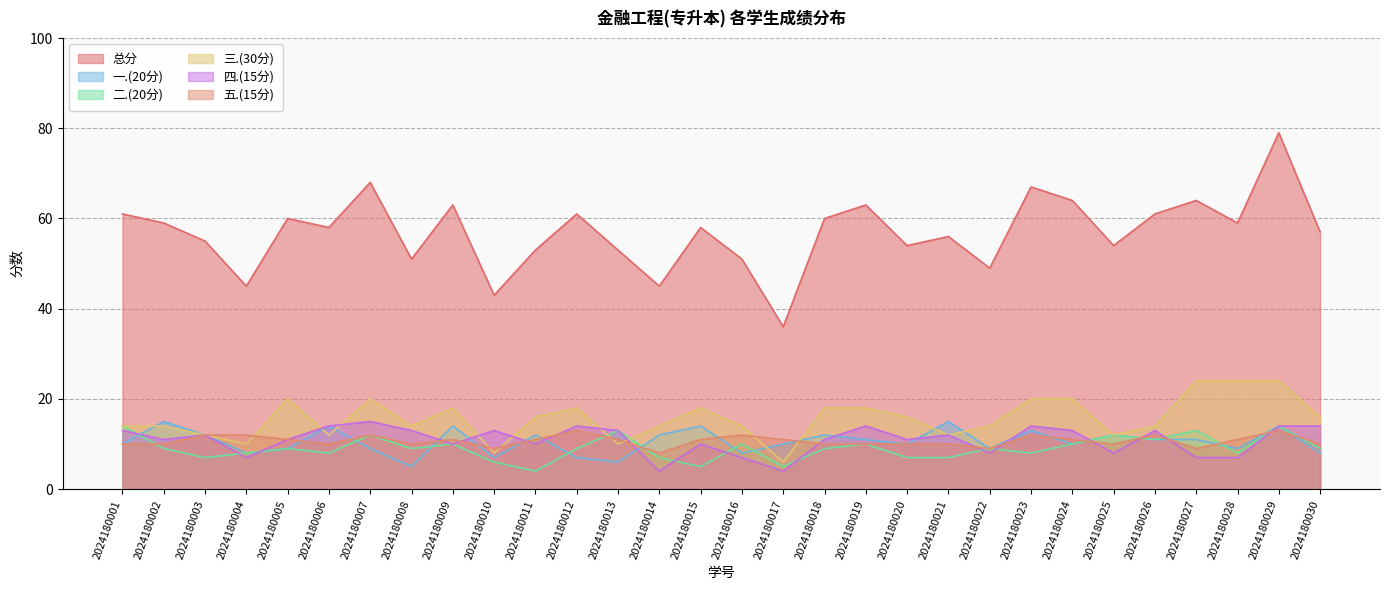

Reading left to right, what are all the values shown in this chart?

总分: 61	59	55	45	60	58	68	51	63	43	53	61	53	45	58	51	36	60	63	54	56	49	67	64	54	61	64	59	79	57
一.(20分): 10	15	12	8	9	14	9	5	14	7	12	7	6	12	14	8	10	12	11	10	15	9	13	10	12	11	11	9	14	8
二.(20分): 14	9	7	8	9	8	12	9	10	6	4	9	13	7	5	10	5	9	10	7	7	9	8	10	12	11	13	8	14	9
三.(30分): 14	14	12	10	20	12	20	14	18	8	16	18	10	14	18	14	6	18	18	16	12	14	20	20	12	14	24	24	24	16
四.(15分): 13	11	12	7	11	14	15	13	10	13	10	14	13	4	10	7	4	11	14	11	12	8	14	13	8	13	7	7	14	14
五.(15分): 10	10	12	12	11	10	12	10	11	9	11	13	11	8	11	12	11	10	10	10	10	9	12	11	10	12	9	11	13	10